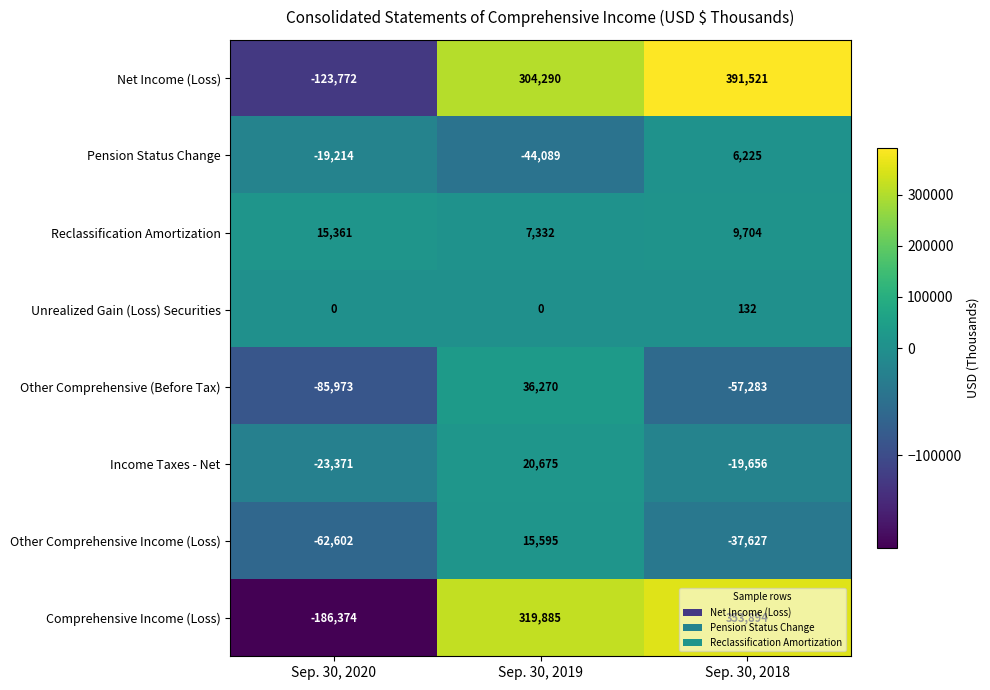

At which label is Other Comprehensive Income (Loss) closest to -23503?

Sep. 30, 2018